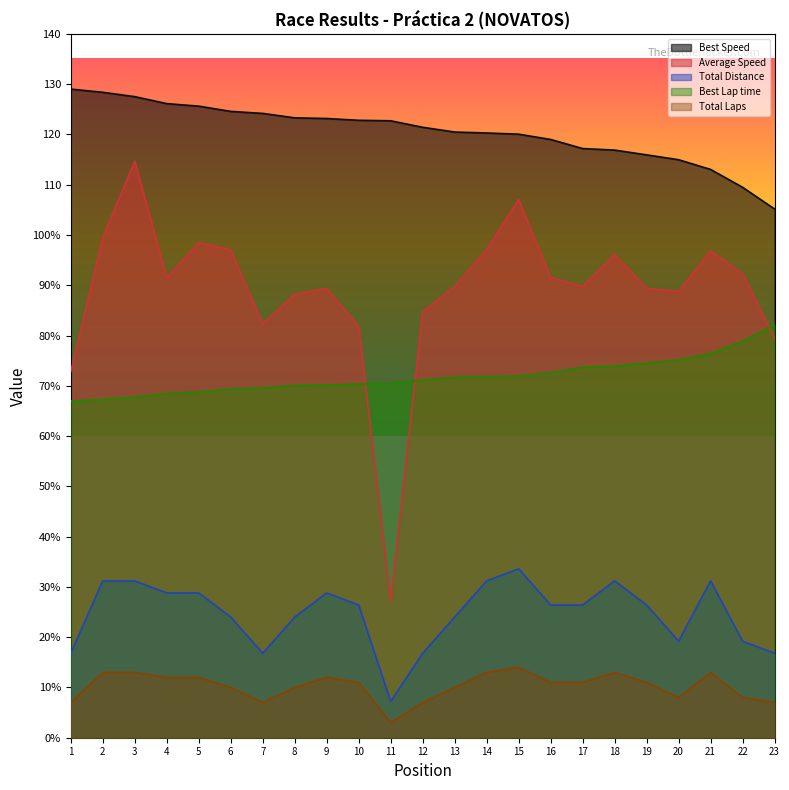

What is the lowest value of the Best Lap time series?

67.0